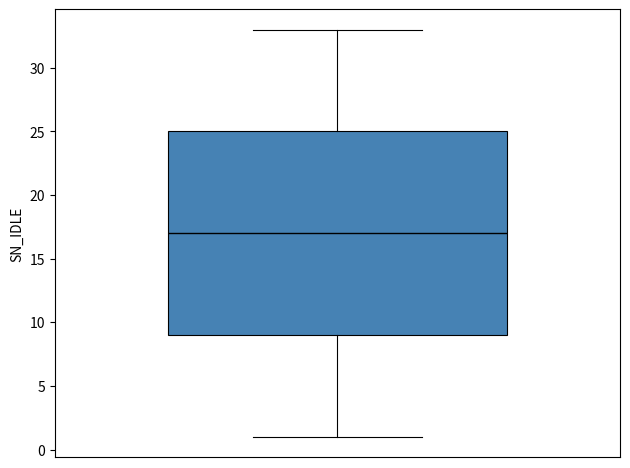

Transcribe this box plot: give where the median line is, the range the box spans, and where the two whiskers end, as read against the y-axis. The values are not printed on the chart, so give them approximately, as read against the axis.

median 17, box 9 to 25, whiskers 1 to 33